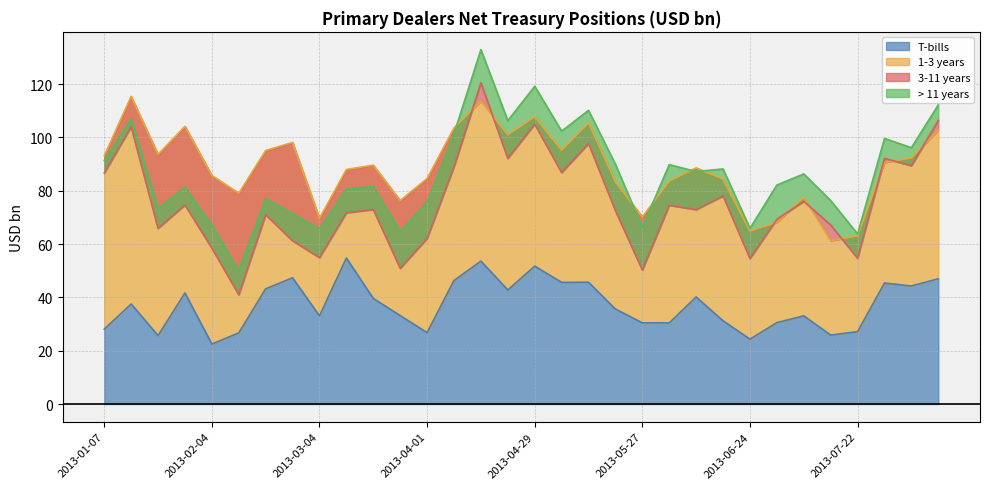

Which label corresponds to the smallest value in the chart?

2013-02-11